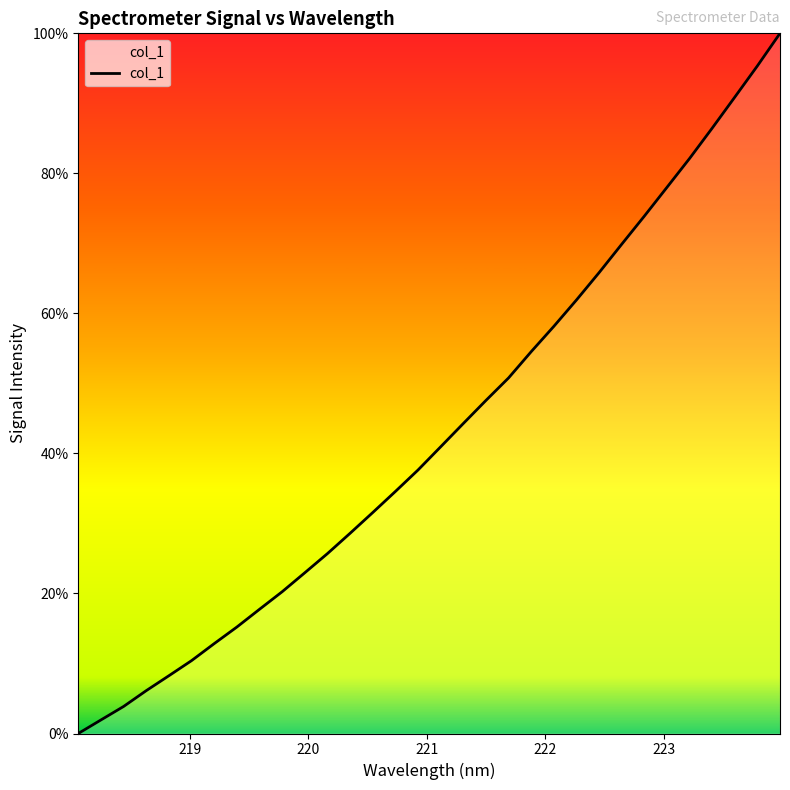

What is the greatest value displayed?

100.0